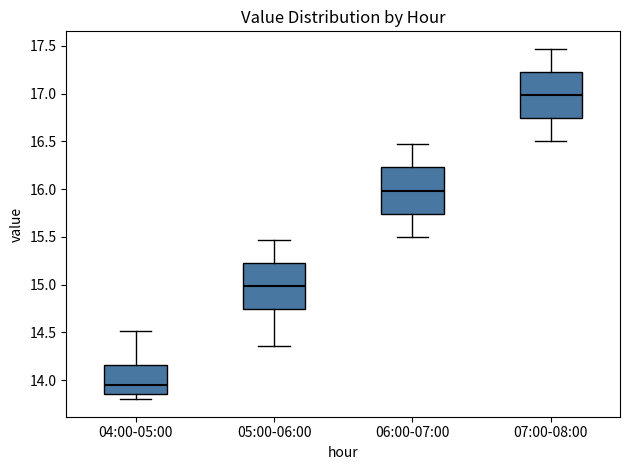

Where does the median line of the box for 05:00-06:00 sit on the y-axis? The values are not printed on the chart, so give them approximately, as read against the axis.

15.00